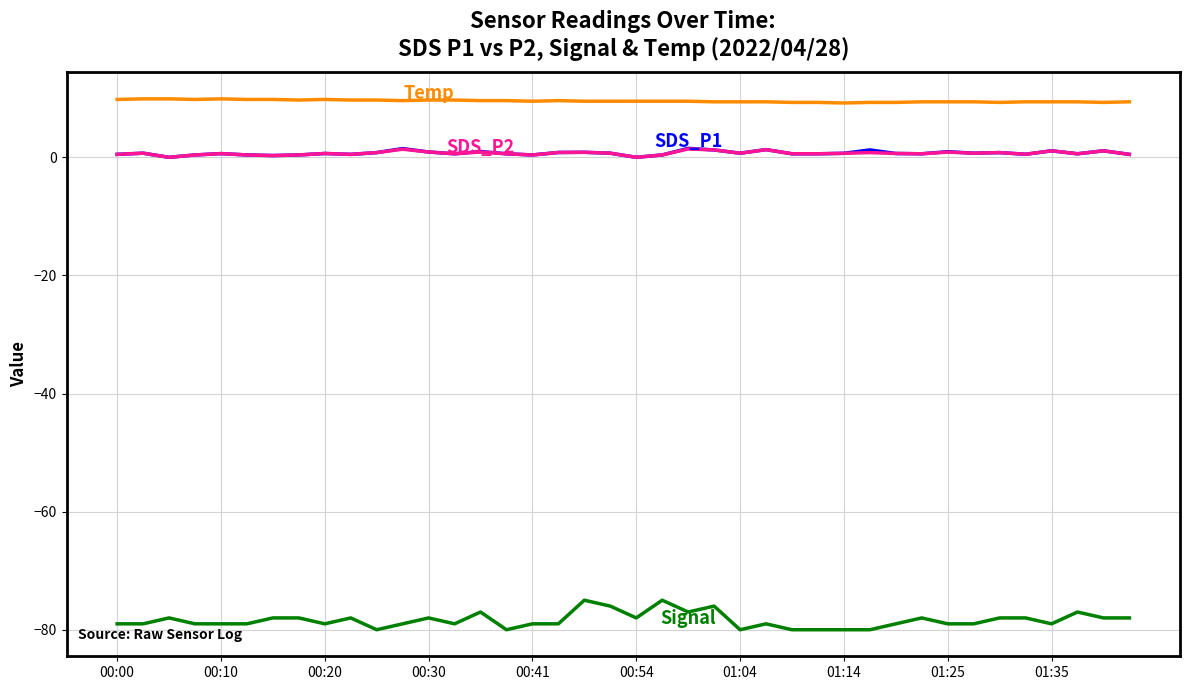

What is the smallest value displayed?

-80.0